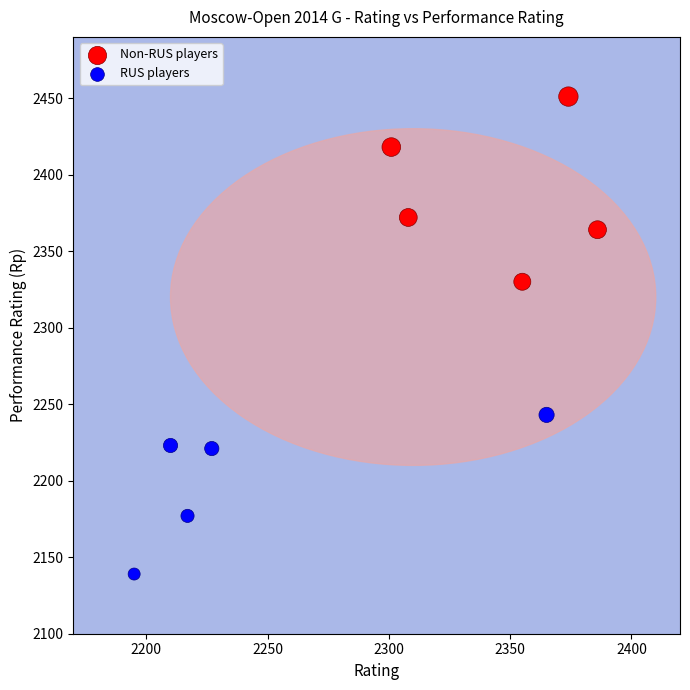

Which series contains the lowest Y value?

RUS players